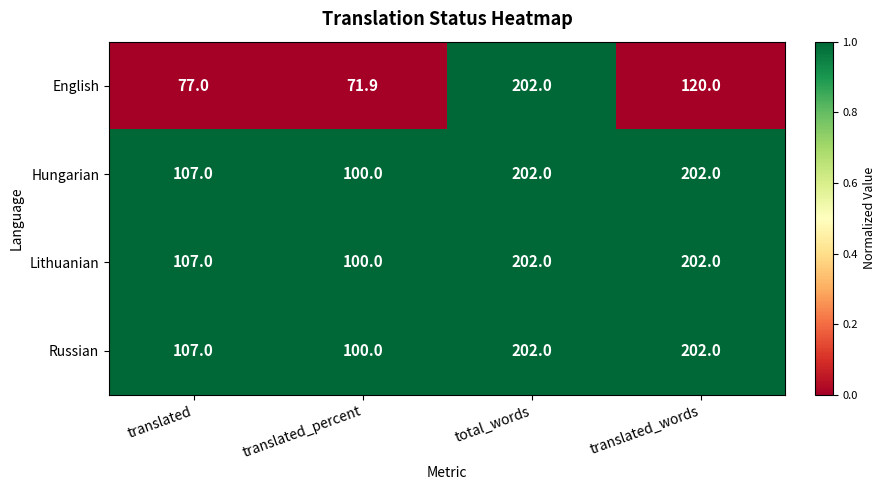

At which category does the chart reach its minimum across all series?

translated_percent